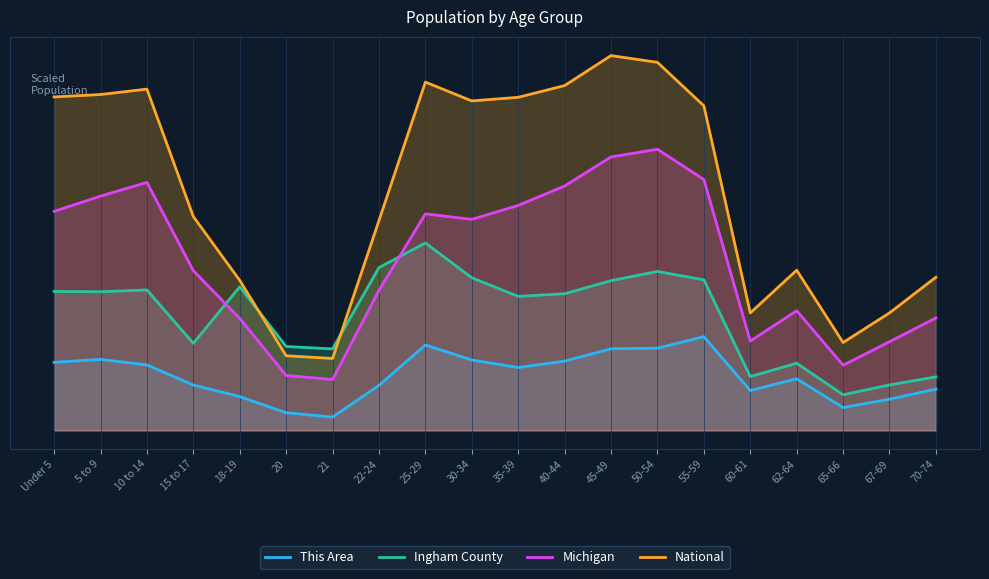

Reading left to right, extract all data points from this chart.

This Area: Under 5=1.3	5 to 9=1.4	10 to 14=1.3	15 to 17=0.9	18-19=0.6	20=0.3	21=0.3	22-24=0.9	25-29=1.6	30-34=1.4	35-39=1.2	40-44=1.3	45-49=1.6	50-54=1.6	55-59=1.8	60-61=0.8	62-64=1.0	65-66=0.4	67-69=0.6	70-74=0.8
Ingham County: Under 5=2.7	5 to 9=2.7	10 to 14=2.7	15 to 17=1.7	18-19=2.8	20=1.6	21=1.6	22-24=3.1	25-29=3.6	30-34=2.9	35-39=2.6	40-44=2.6	45-49=2.9	50-54=3.1	55-59=2.9	60-61=1.0	62-64=1.3	65-66=0.7	67-69=0.9	70-74=1.0
Michigan: Under 5=4.2	5 to 9=4.5	10 to 14=4.8	15 to 17=3.1	18-19=2.2	20=1.1	21=1.0	22-24=2.7	25-29=4.2	30-34=4.1	35-39=4.3	40-44=4.7	45-49=5.3	50-54=5.4	55-59=4.8	60-61=1.7	62-64=2.3	65-66=1.3	67-69=1.7	70-74=2.2
National: Under 5=6.4	5 to 9=6.5	10 to 14=6.6	15 to 17=4.1	18-19=2.9	20=1.4	21=1.4	22-24=4.0	25-29=6.7	30-34=6.3	35-39=6.4	40-44=6.6	45-49=7.2	50-54=7.1	55-59=6.2	60-61=2.3	62-64=3.1	65-66=1.7	67-69=2.3	70-74=2.9